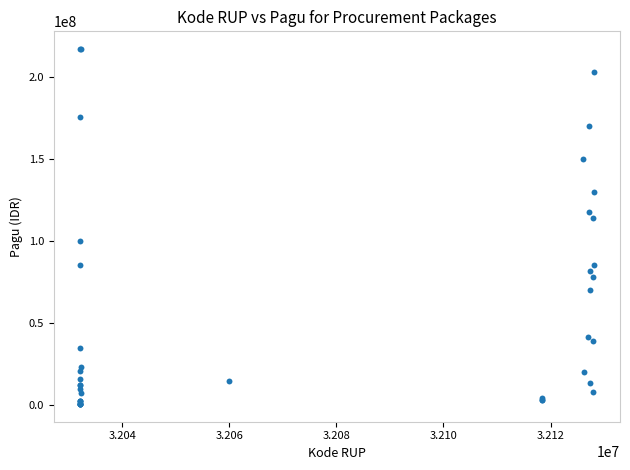

What Y value in the scatter plot is closest to 108830000?

114296000